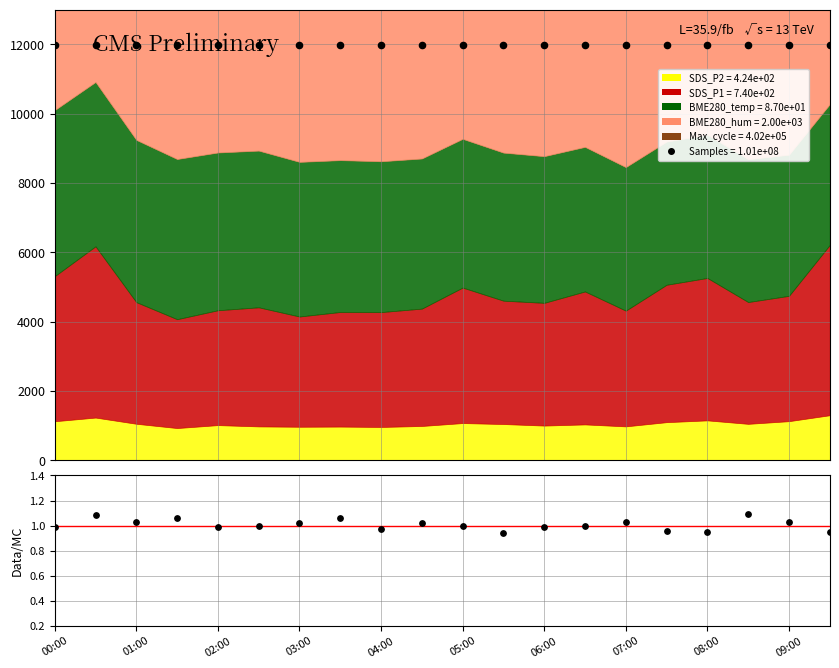

At how many categories does at least one series exceed 3165?

20